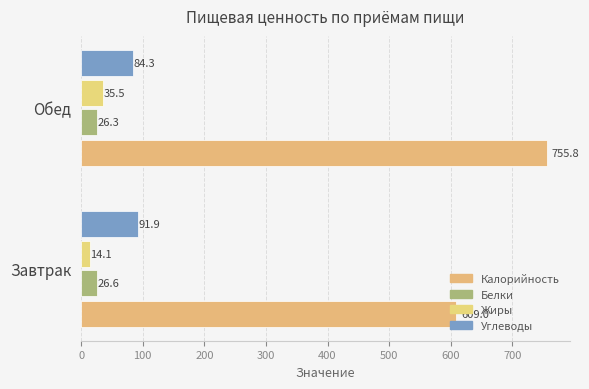

List the labels in order of Белки value, smallest first.

Обед, Завтрак